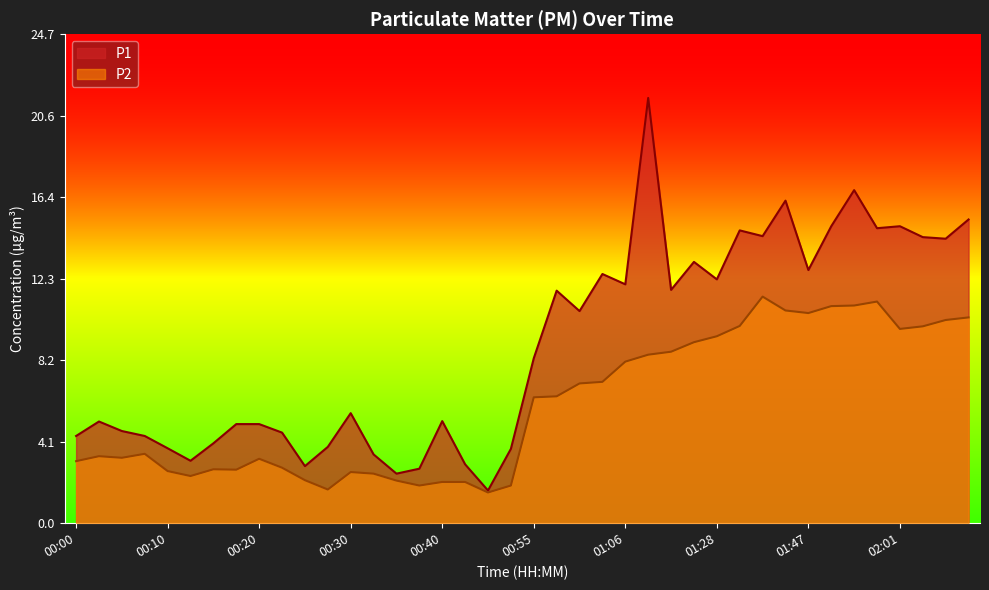

What position from the left is 00:07?

4